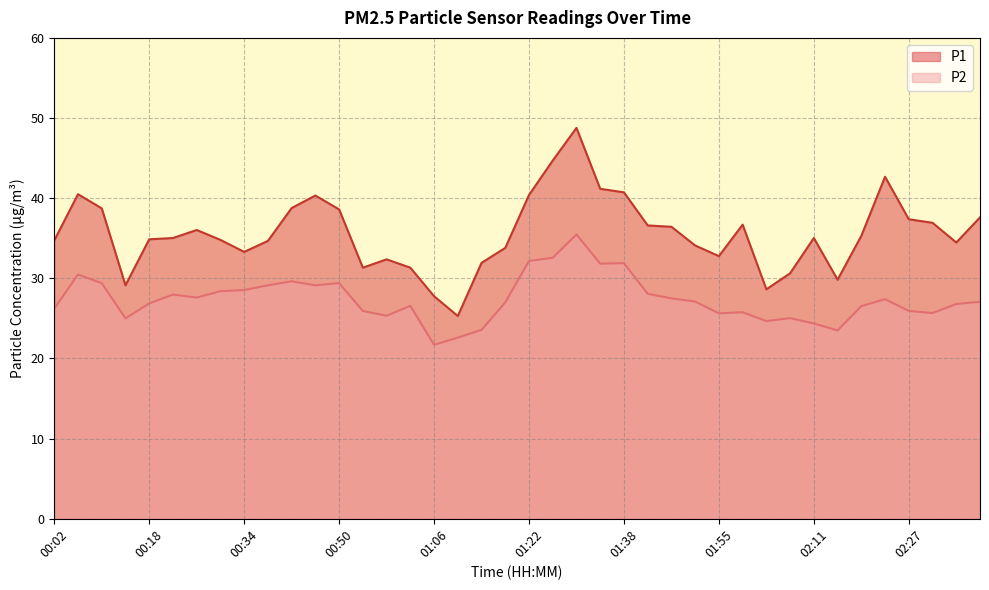

What is the difference between the P2 values at 00:02 and 01:18?

0.8